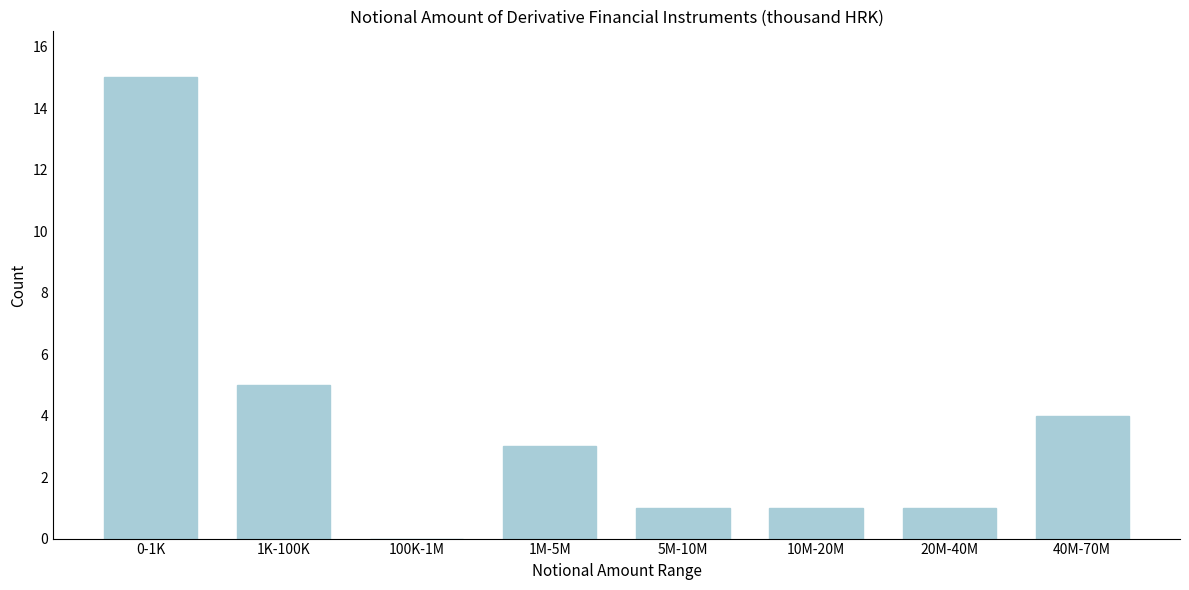

Reading right to left, transcribe all the data shown in this chart.

40M-70M=4	20M-40M=1	10M-20M=1	5M-10M=1	1M-5M=3	100K-1M=0	1K-100K=5	0-1K=15